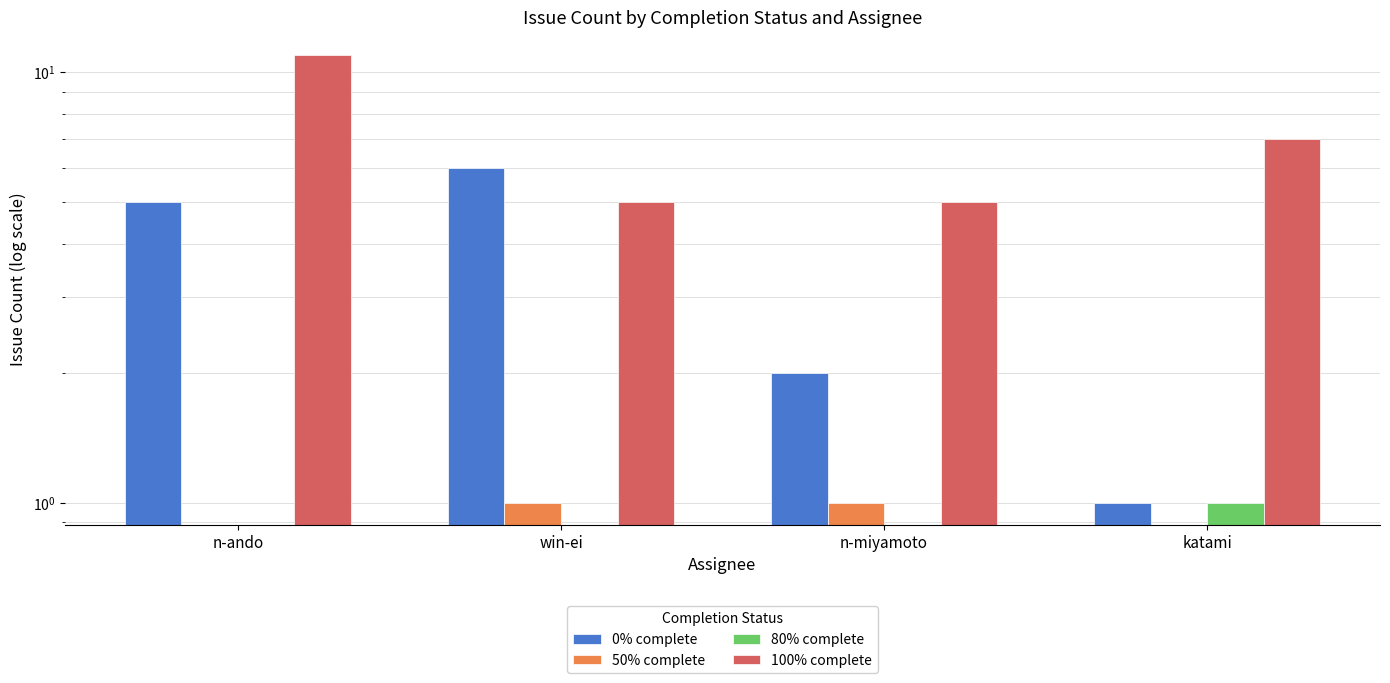

Between n-ando and katami, which series saw the biggest shift?

0% complete